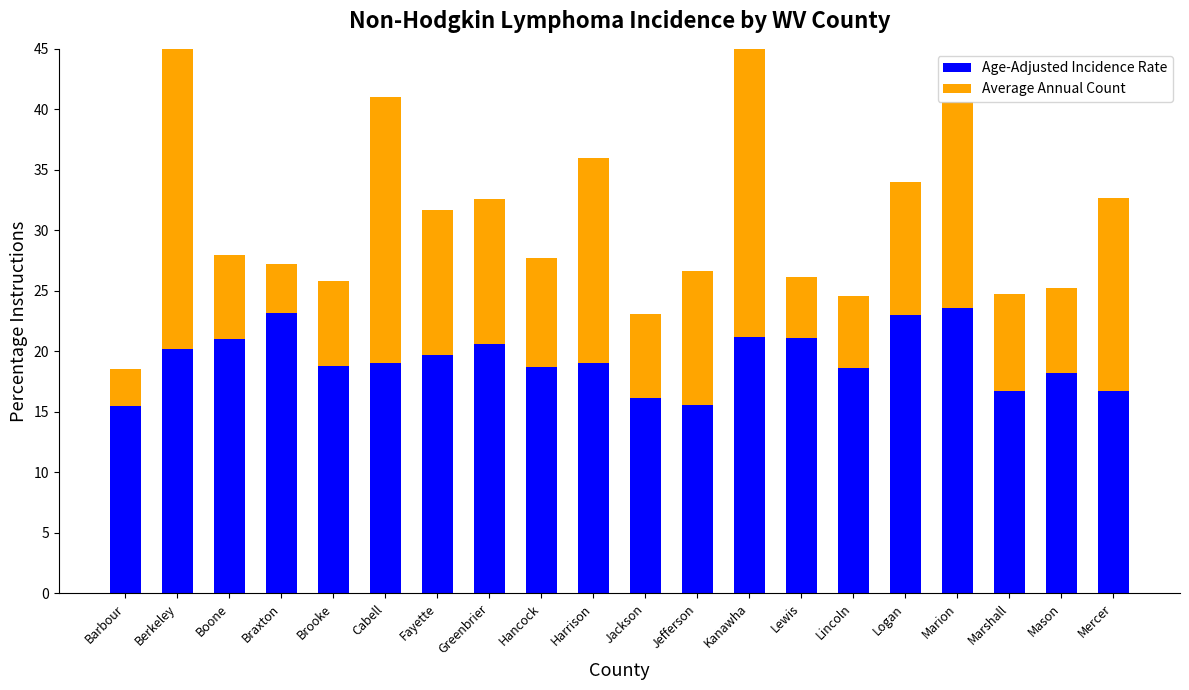

What is the difference between the maximum and minimum values in the Age-Adjusted Incidence Rate series?

8.1